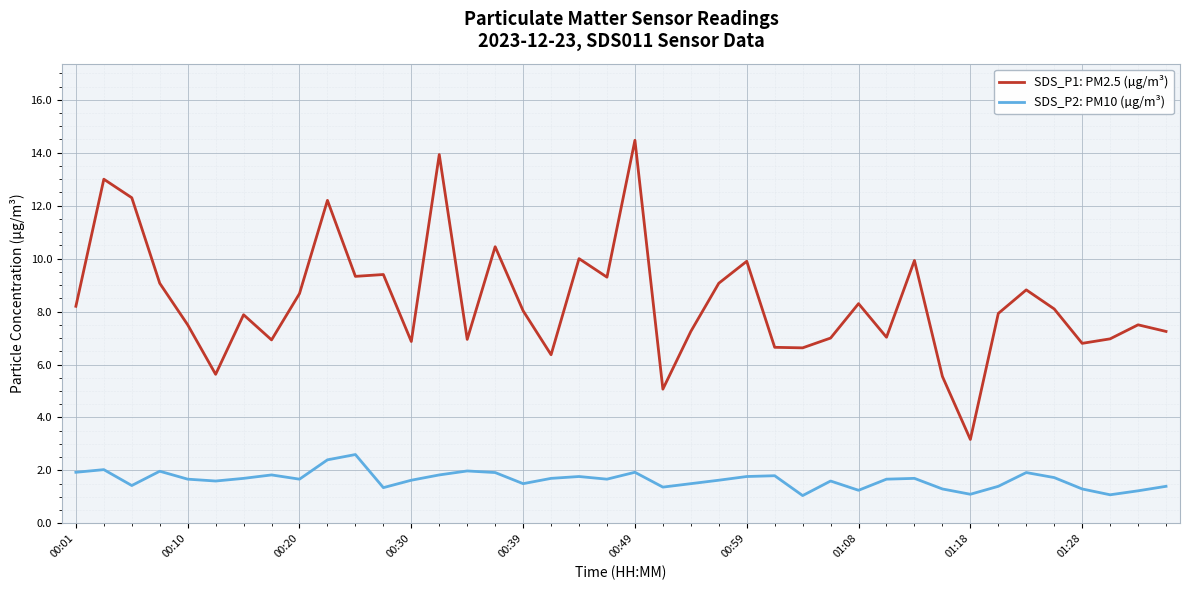

What is the smallest value displayed?

1.1